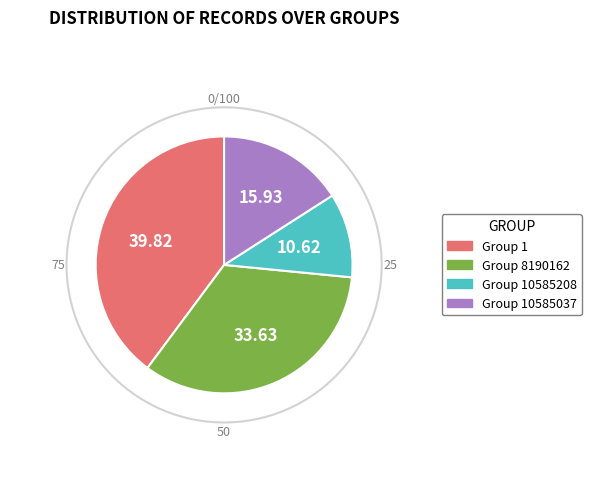

Does any single category account for the majority?

No